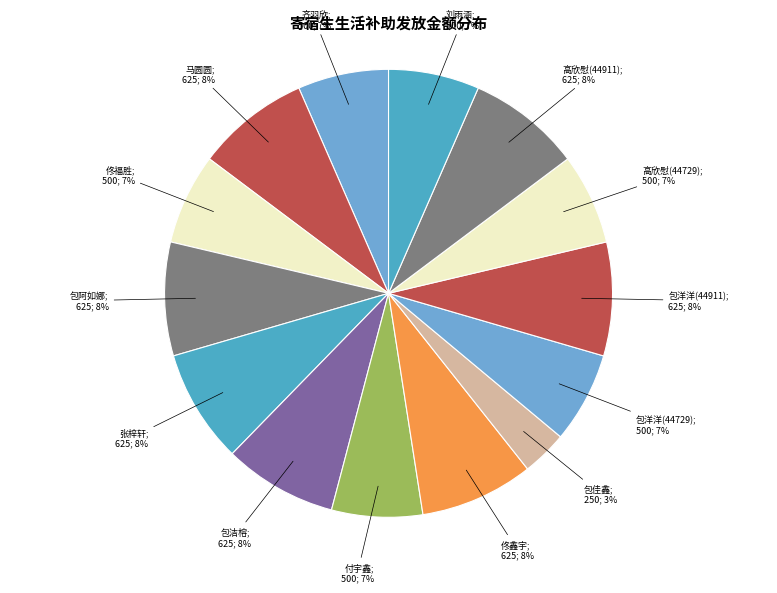

How many slices are in this pie chart?

14